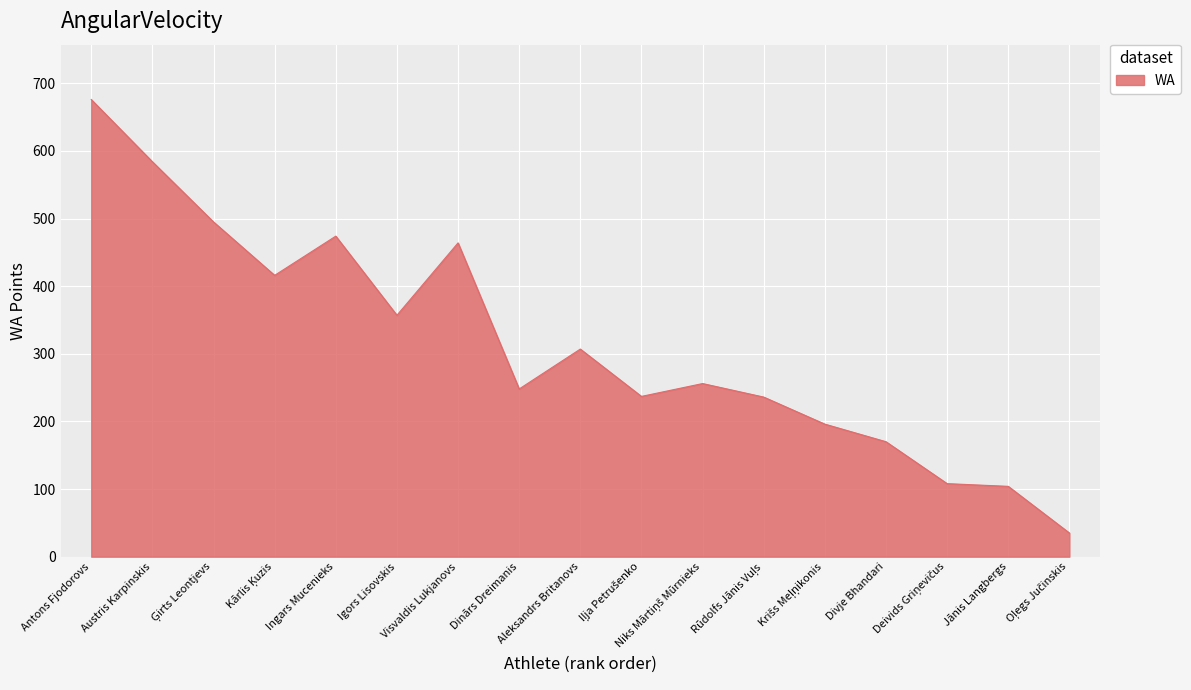

What is the difference between the maximum and minimum values?

641